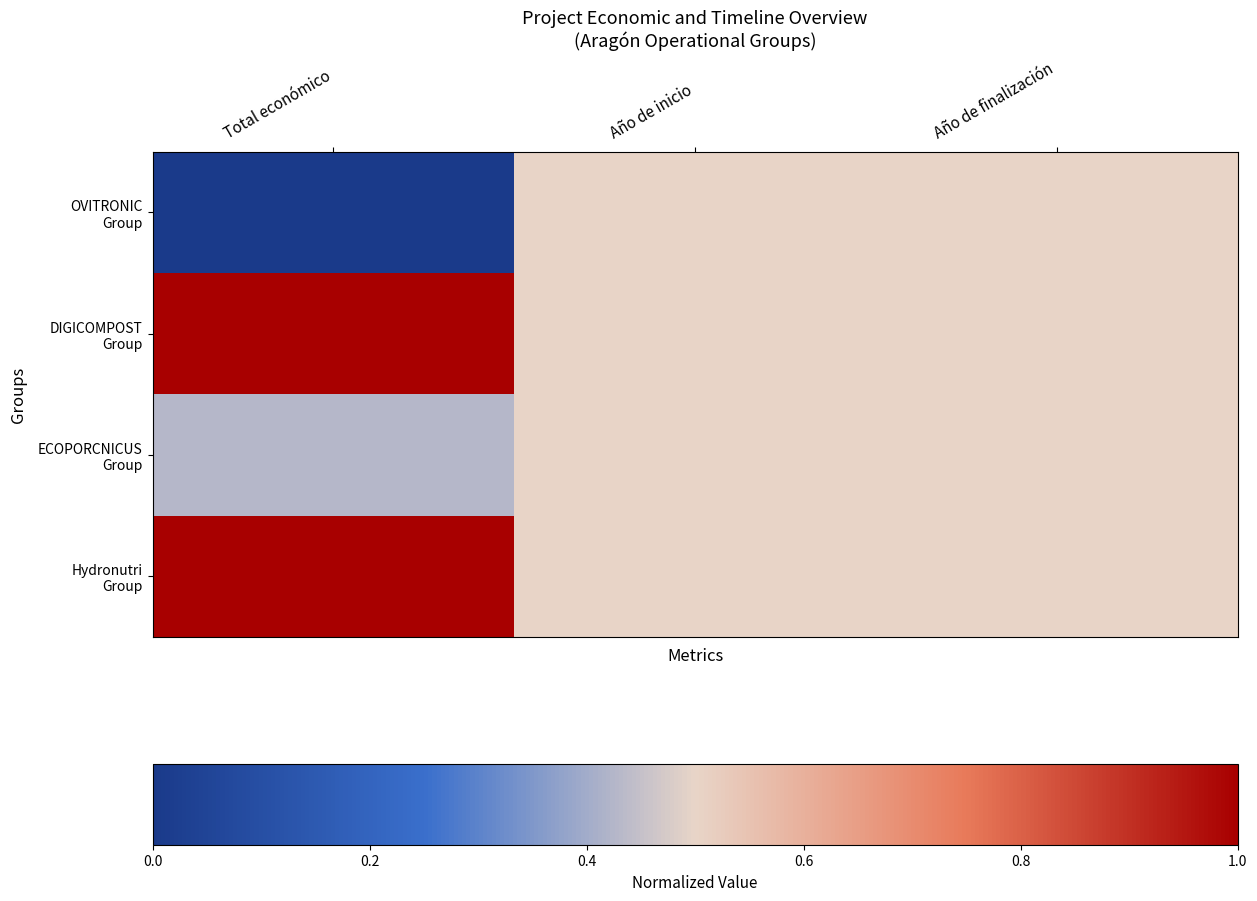

What is the total value across all series at Total económico?

2.4